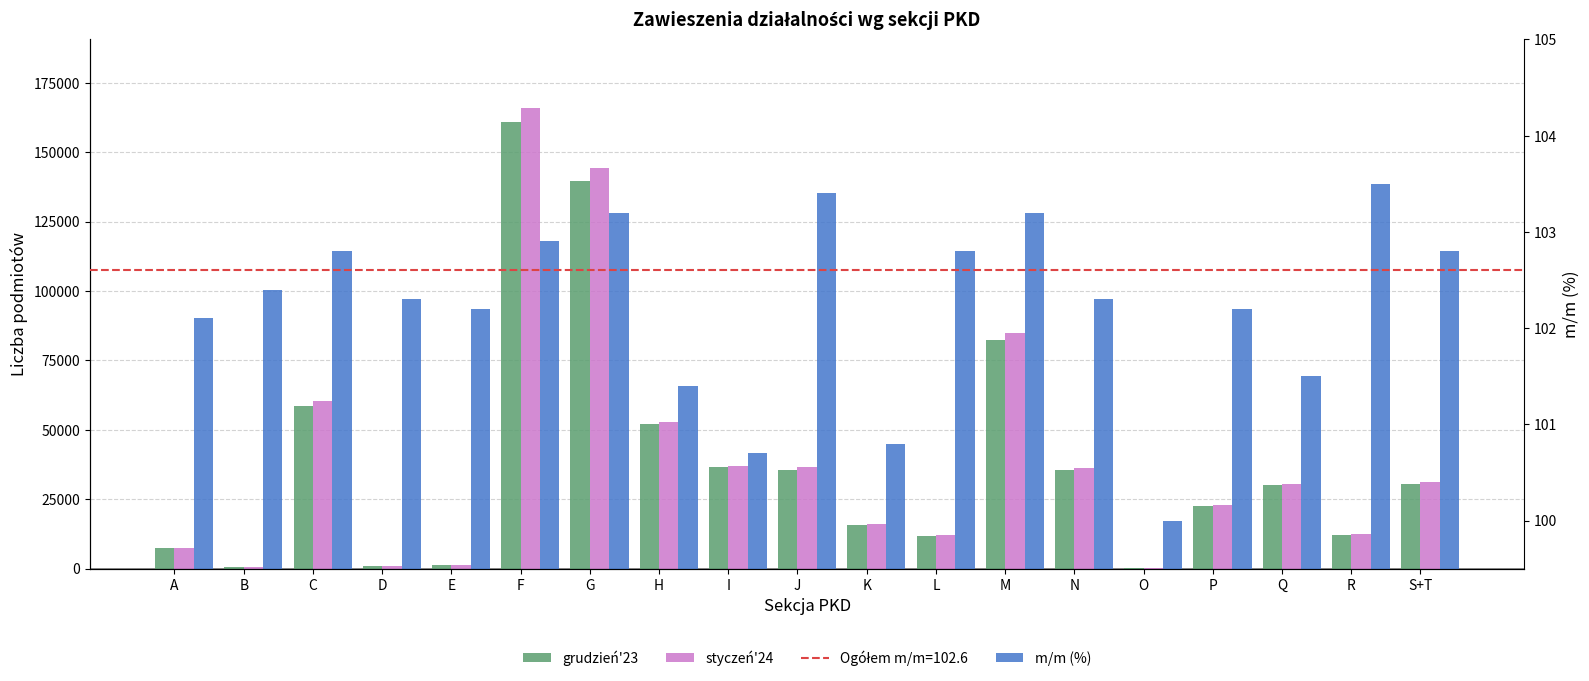

The value of m/m (%) at A is 29.9. True or false?

False